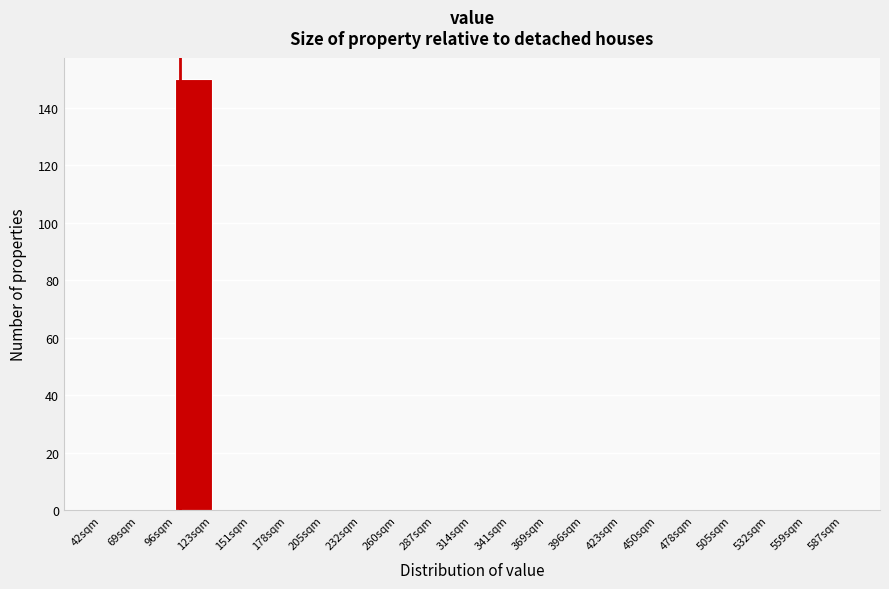

Reading left to right, transcribe this chart: for each bar, give the range it covers on the x-axis and its height. Neither the bar edges nor the heights are printed on the chart, so give them approximately, as read against the axes.

40 to 70: 0
70 to 95: 0
95 to 125: 150
125 to 150: 0
150 to 180: 0
180 to 205: 0
205 to 235: 0
235 to 260: 0
260 to 285: 0
285 to 315: 0
315 to 340: 0
340 to 370: 0
370 to 395: 0
395 to 425: 0
425 to 450: 0
450 to 480: 0
480 to 505: 0
505 to 535: 0
535 to 560: 0
560 to 585: 0